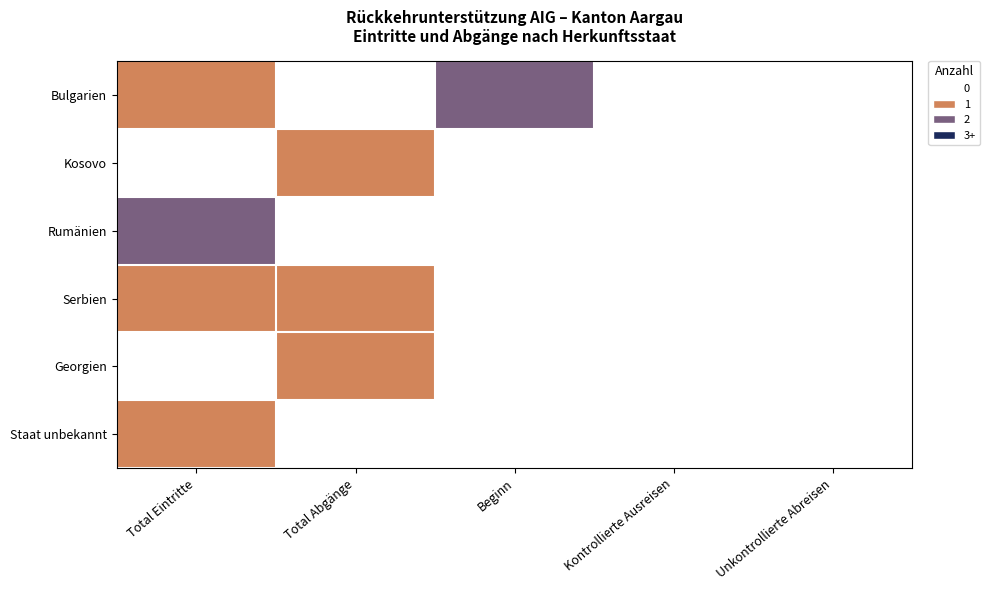

List the series in order of their peak value, lowest first.

Kosovo, Serbien, Georgien, Staat unbekannt, Bulgarien, Rumänien